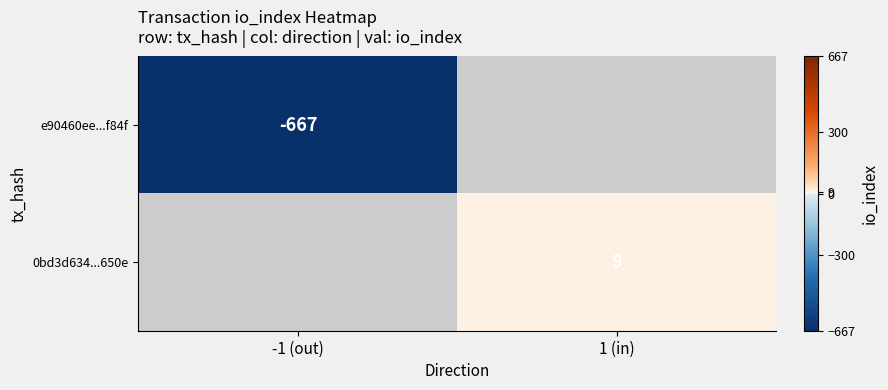

At how many categories does at least one series exceed -660?

1